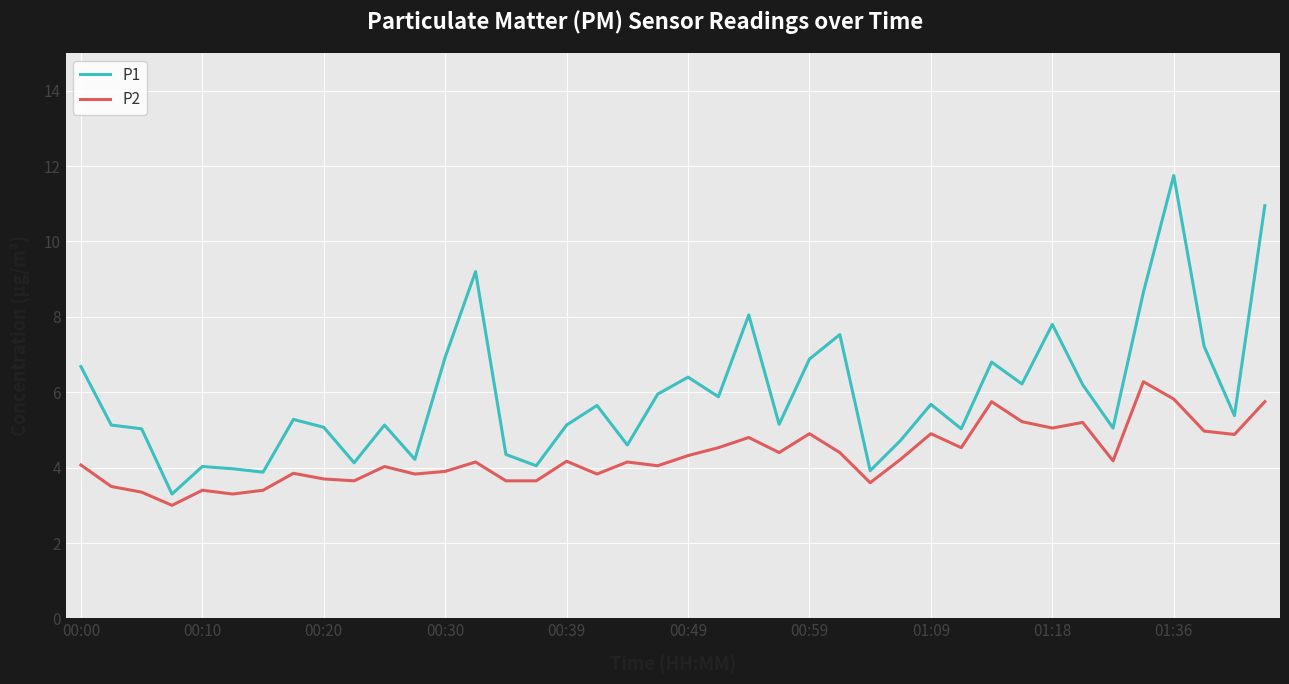

Does the chart have visible grid lines?

Yes